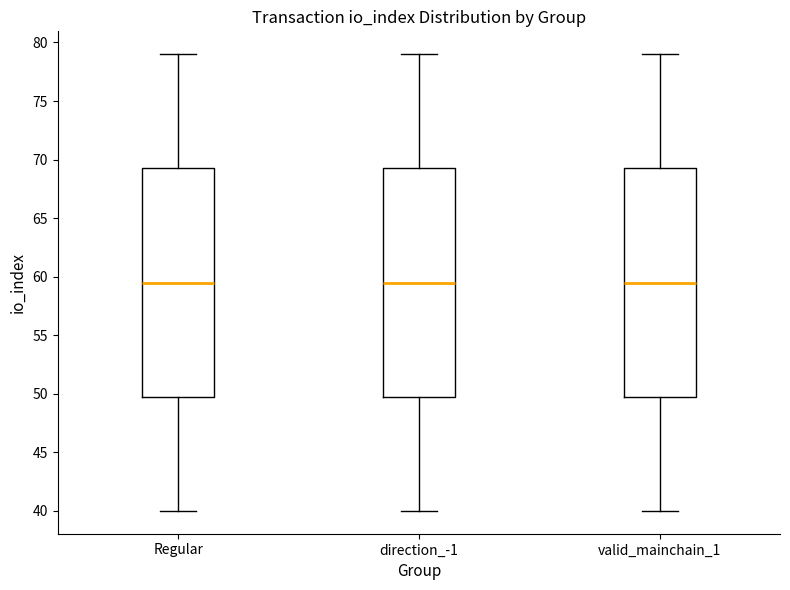

Reading left to right, transcribe this box plot: for each box, give where its median line is, the range the box spans, and where its two whiskers end, as read against the y-axis. The values are not printed on the chart, so give them approximately, as read against the axis.

Regular: median 59.5, box 50.0 to 69.5, whiskers 40.0 to 79.0
direction_-1: median 59.5, box 50.0 to 69.5, whiskers 40.0 to 79.0
valid_mainchain_1: median 59.5, box 50.0 to 69.5, whiskers 40.0 to 79.0